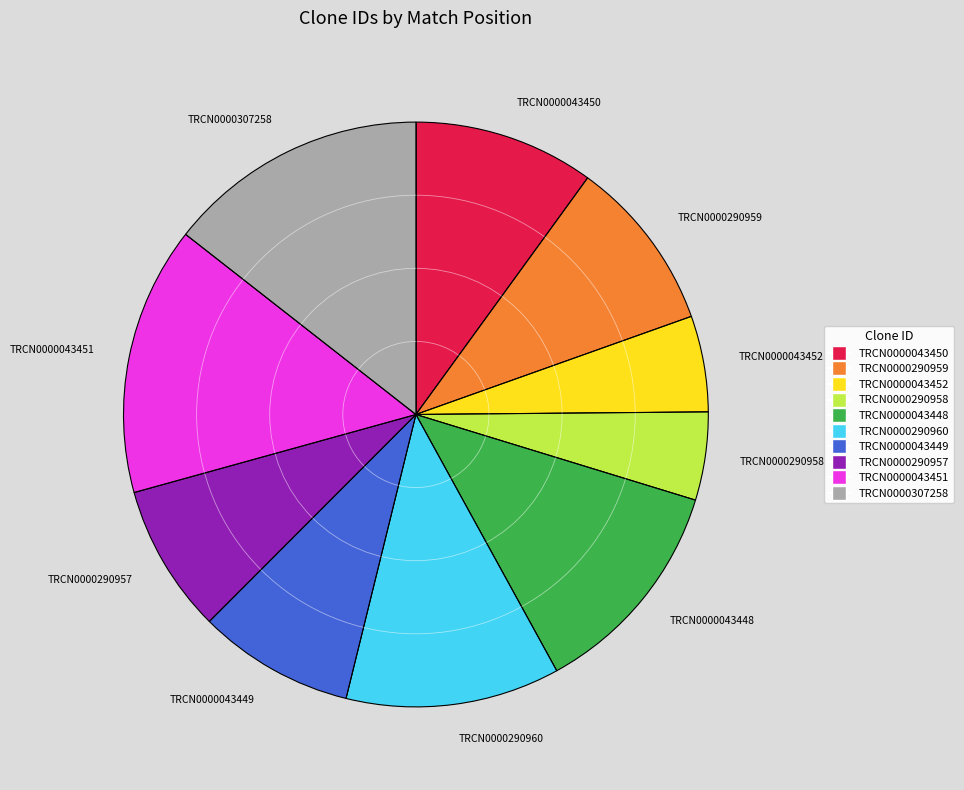

The TRCN0000290959 slice represents 10% of the pie. True or false?

True